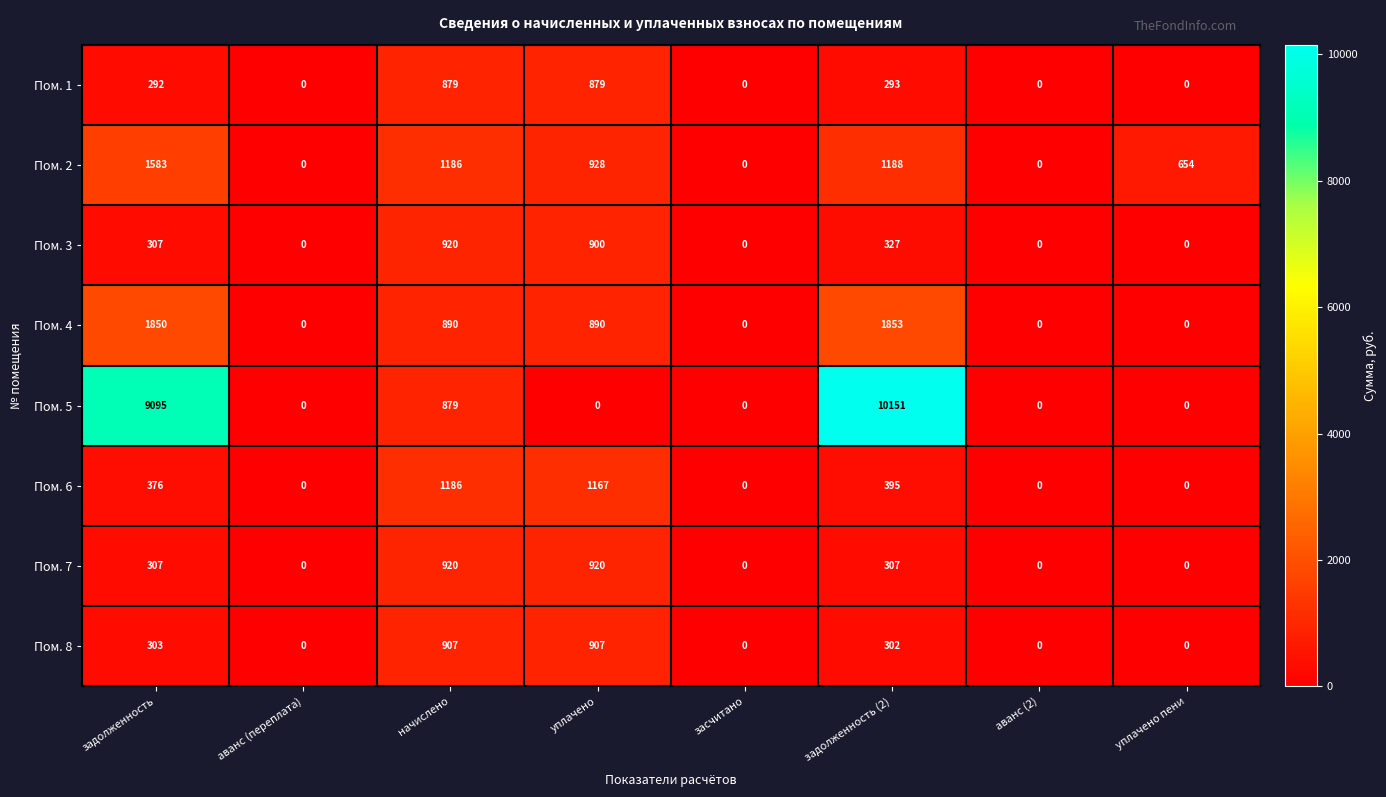

Is it true that Пом. 4 equals 890 at уплачено?

True